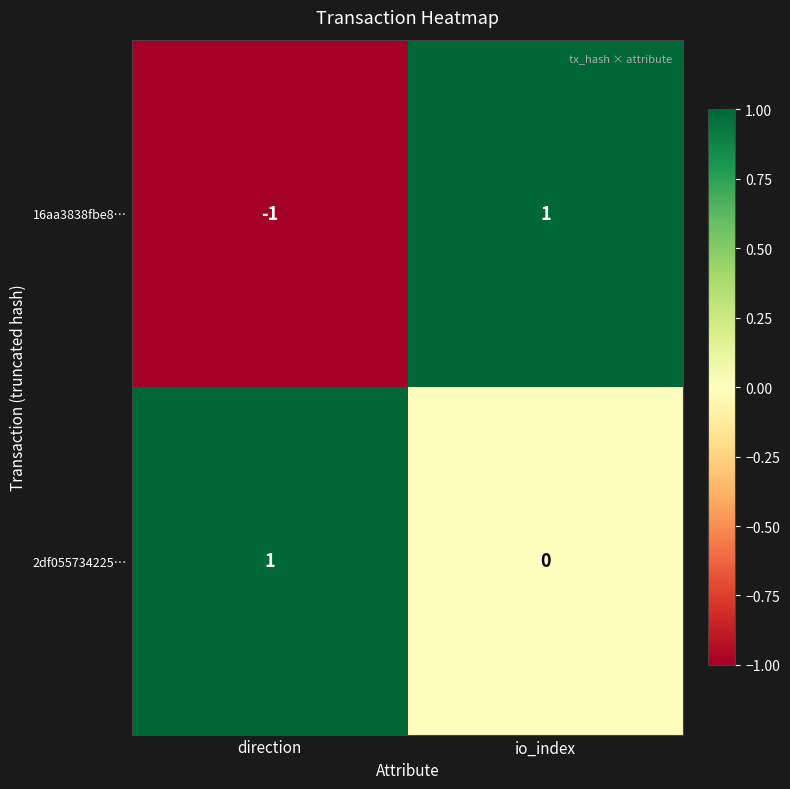

At which label is 16aa3838fbe8… closest to 0?

direction